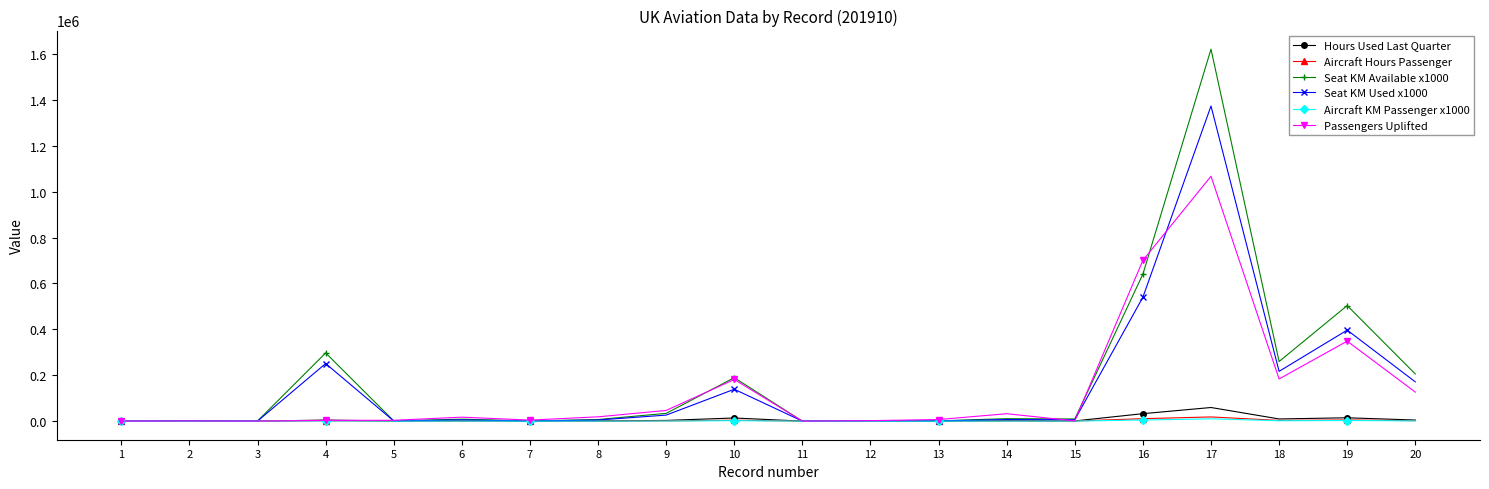

At which label does Seat KM Used x1000 reach its peak?

17